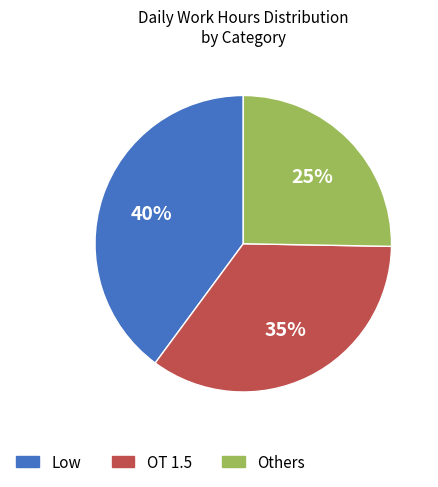

Is it true that OT 1.5 is 22% of the pie?

False